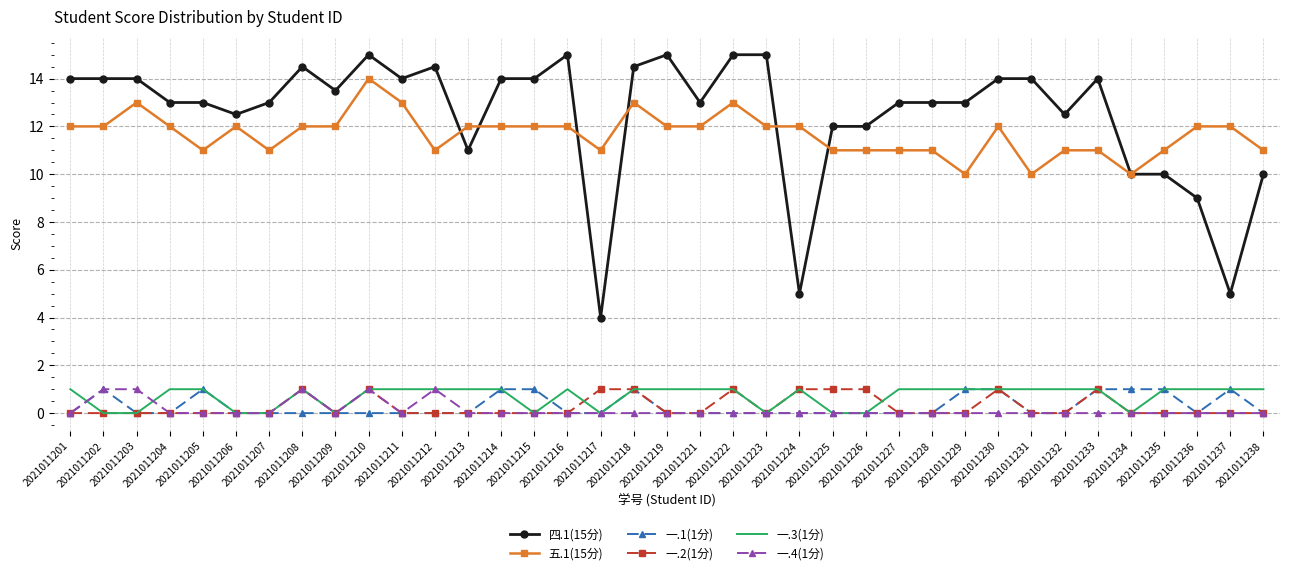

Which series has the widest spread of values?

四.1(15分)